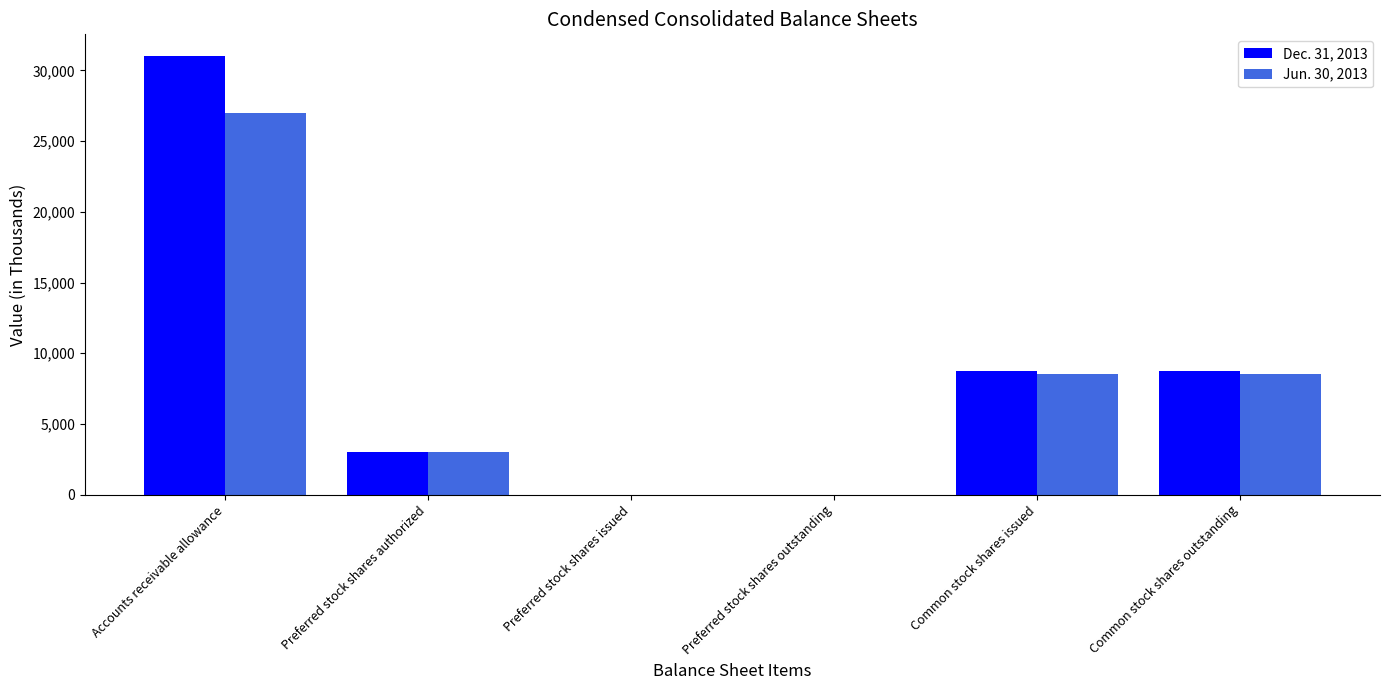

What is the spread (max minus min) of values at Accounts receivable allowance?

4000